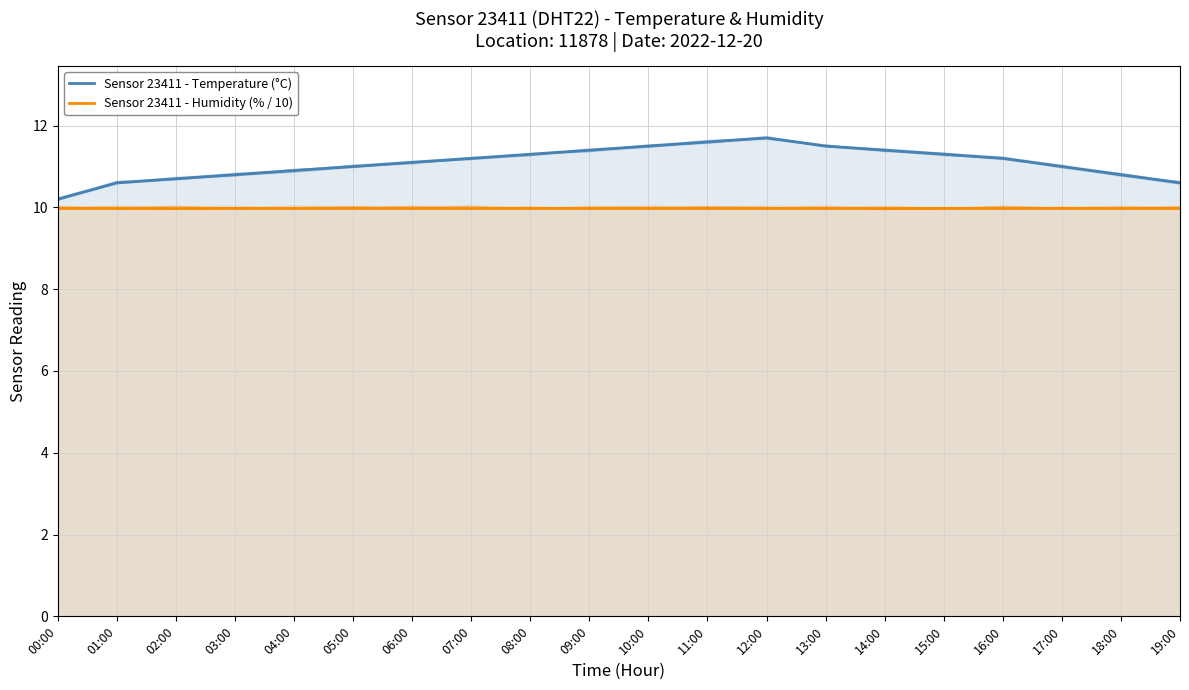

Which series has the largest total across all categories?

Sensor 23411 - Temperature (°C)